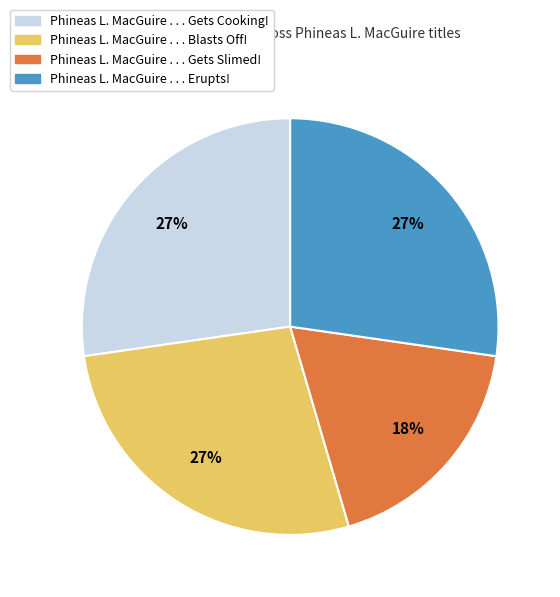

How many segments does this pie chart have?

4